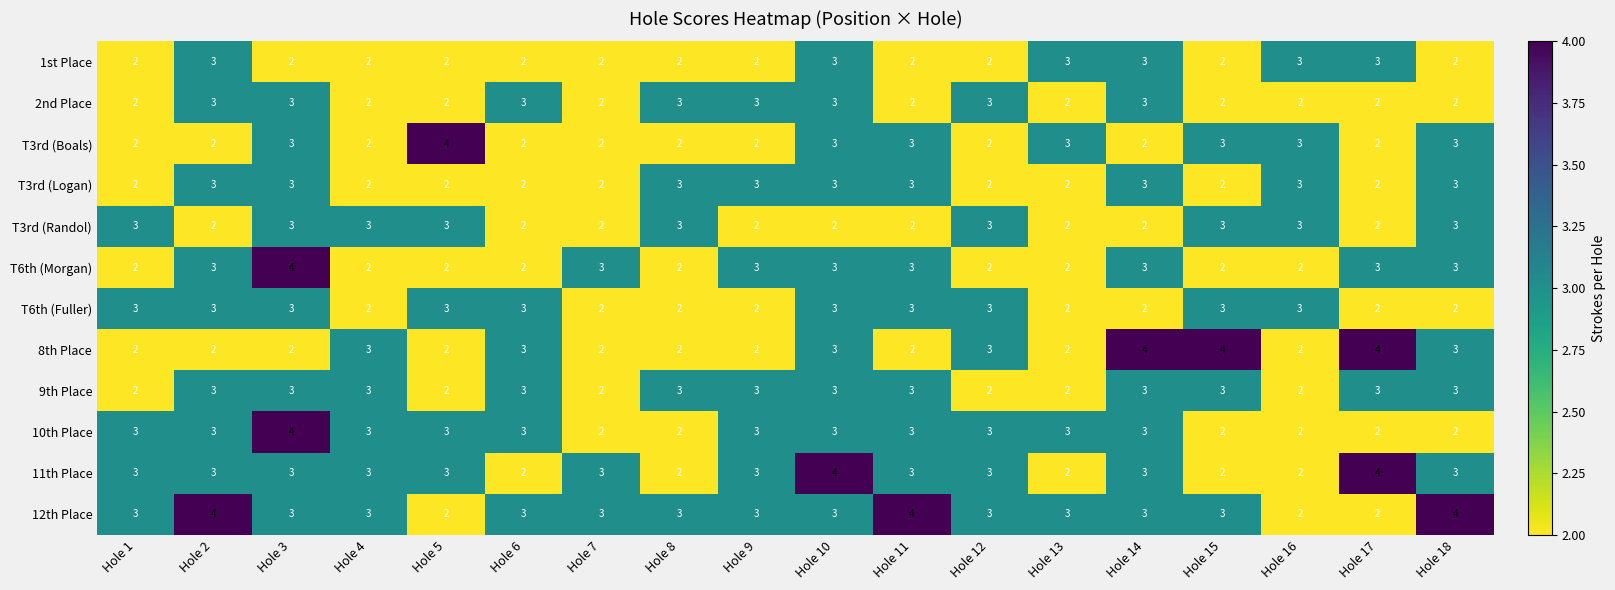

What is the maximum value for 11th Place?

4